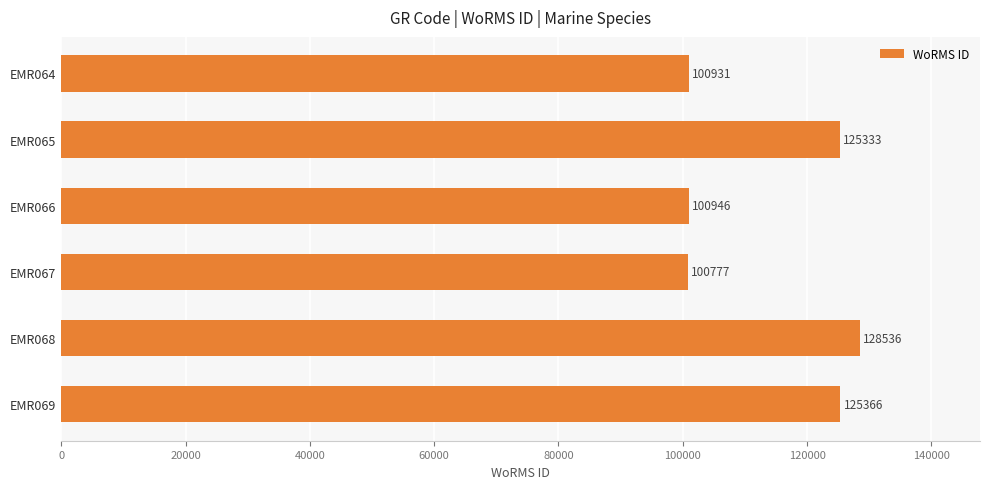

What is the value of the 6th bar from the top?

125366